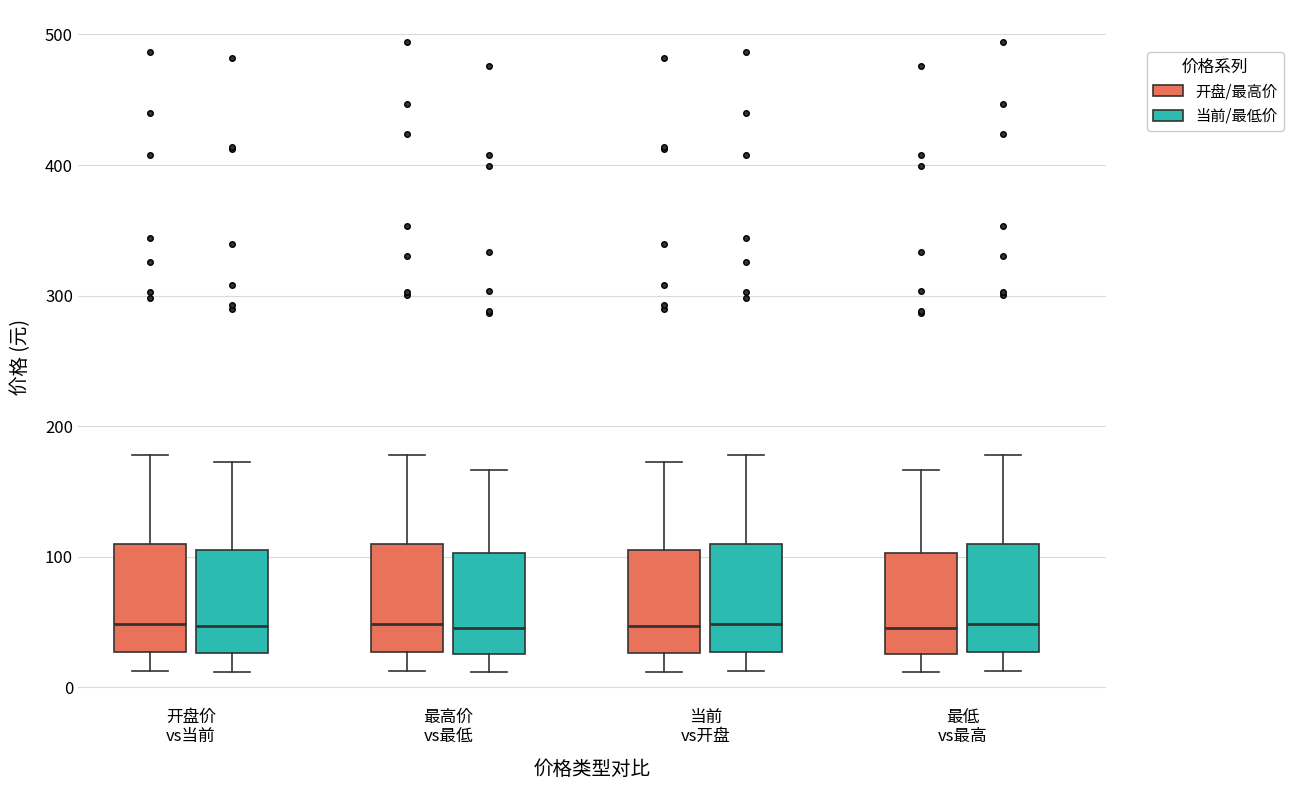

Reading left to right, read every box against the y-axis: the position of its median line, the range the box covers, and the ends of its whiskers. The values are not printed on the chart, so give them approximately, as read against the axis.

开盘价 vs当前 (开盘/最高价): median 50, box 30 to 110, whiskers 10 to 180
开盘价 vs当前 (当前/最低价): median 50, box 30 to 110, whiskers 10 to 170
最高价 vs最低 (开盘/最高价): median 50, box 30 to 110, whiskers 10 to 180
最高价 vs最低 (当前/最低价): median 50, box 30 to 100, whiskers 10 to 170
当前 vs开盘 (开盘/最高价): median 50, box 30 to 110, whiskers 10 to 170
当前 vs开盘 (当前/最低价): median 50, box 30 to 110, whiskers 10 to 180
最低 vs最高 (开盘/最高价): median 50, box 30 to 100, whiskers 10 to 170
最低 vs最高 (当前/最低价): median 50, box 30 to 110, whiskers 10 to 180